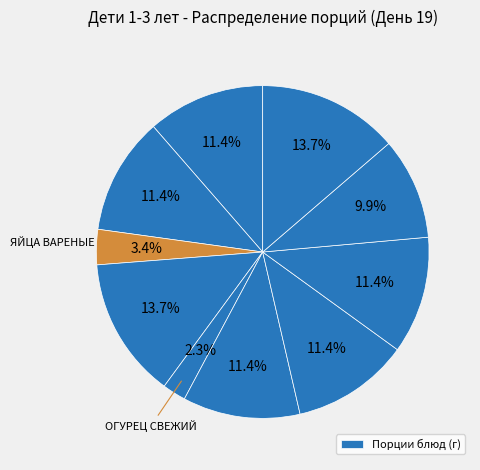

To the nearest percent, what is the difference between the largest and smallest slice percentages?

11%